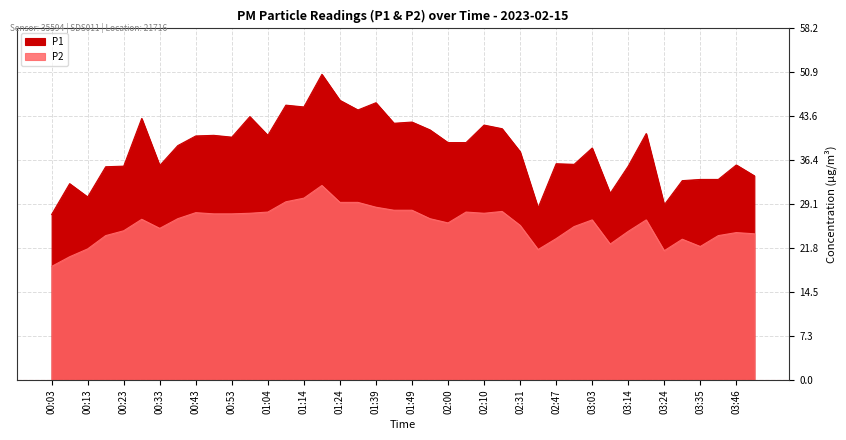

True or false: P2 has more than 0 interior local peaks.

True